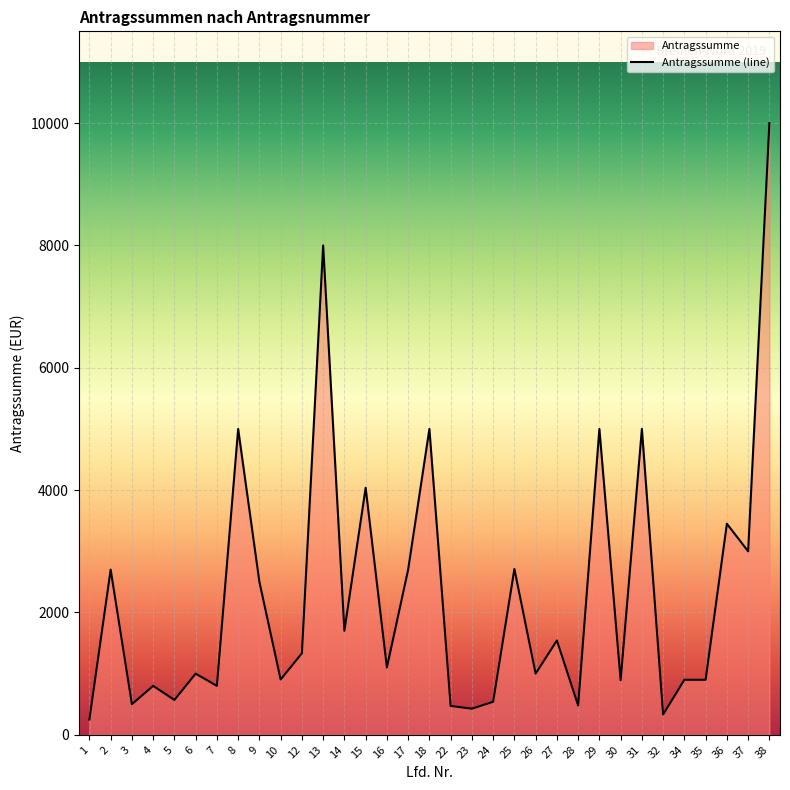

Which category has the lowest value across all series?

1